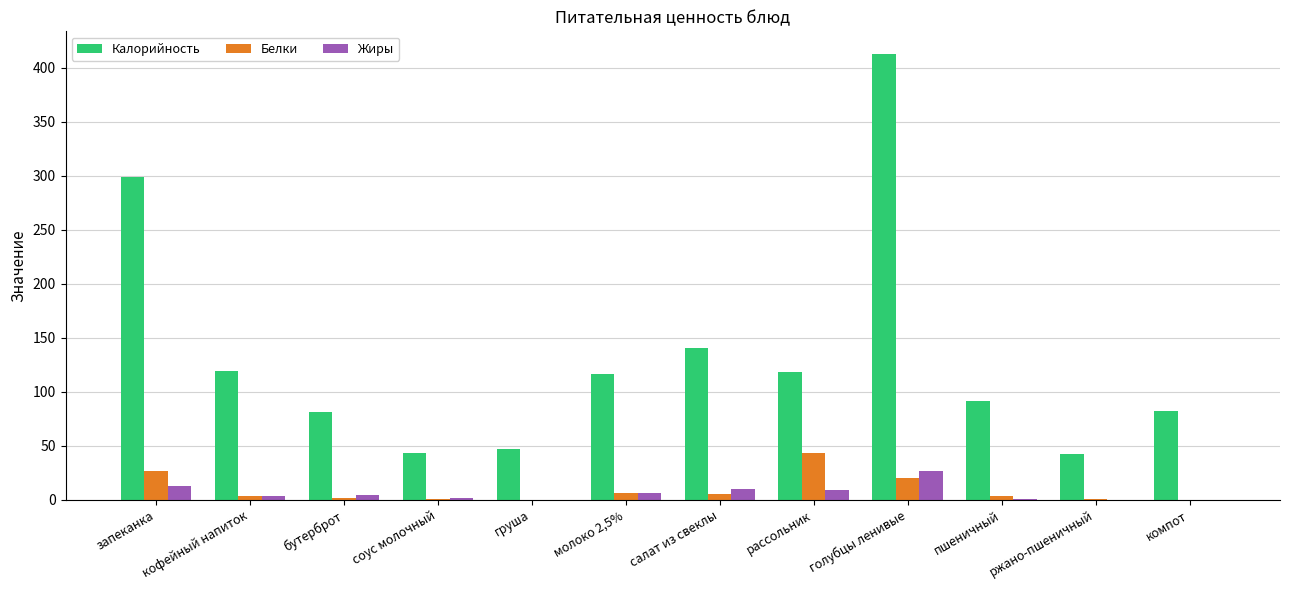

What are all the series names shown in the legend?

Калорийность, Белки, Жиры